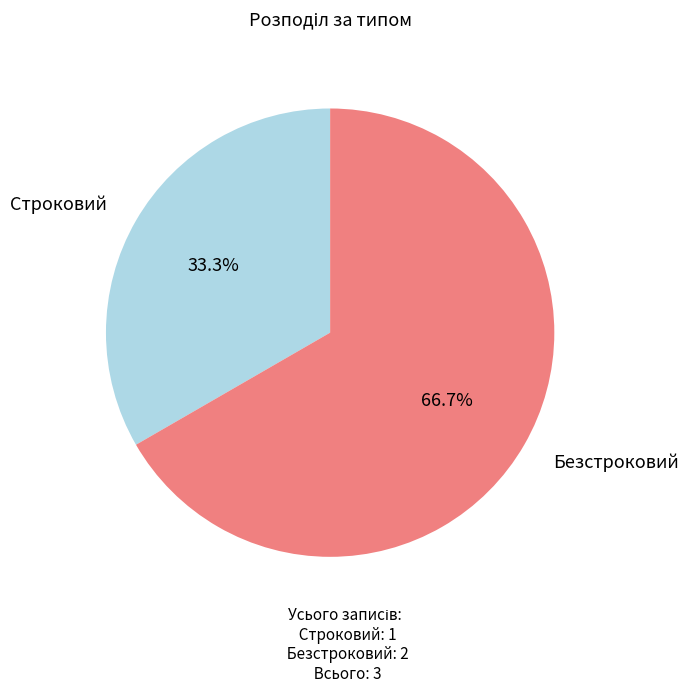

How many segments does this pie chart have?

2